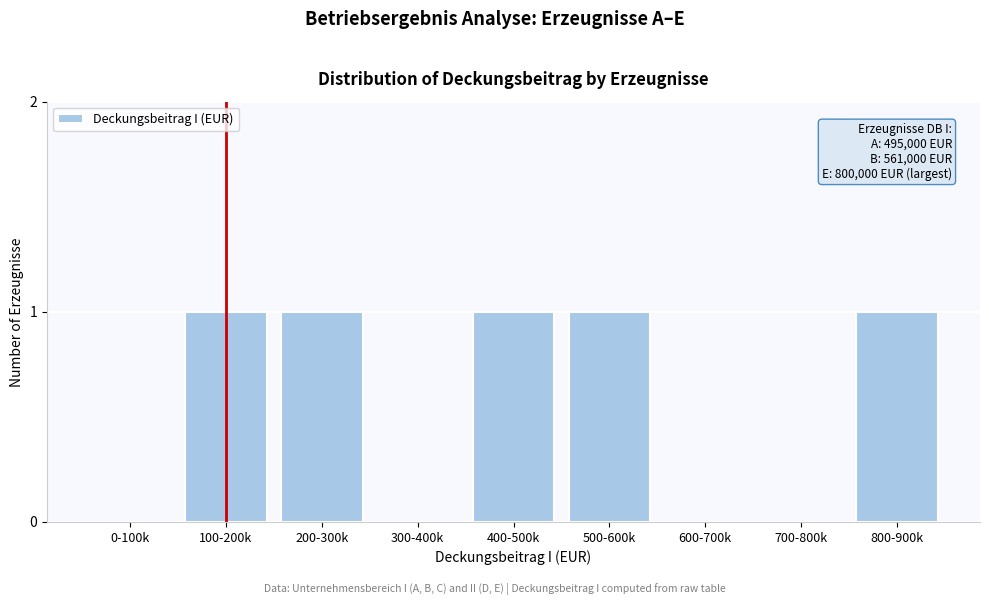

Reading left to right, extract all data points from this chart.

0-100k=0	100-200k=1	200-300k=1	300-400k=0	400-500k=1	500-600k=1	600-700k=0	700-800k=0	800-900k=1